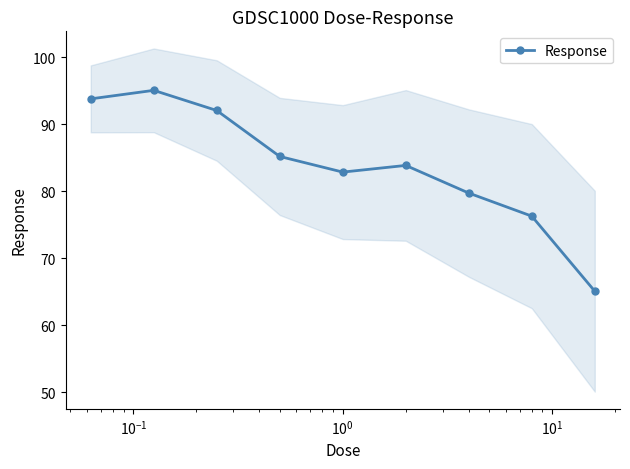

What is the lowest value of the Response series?

65.1